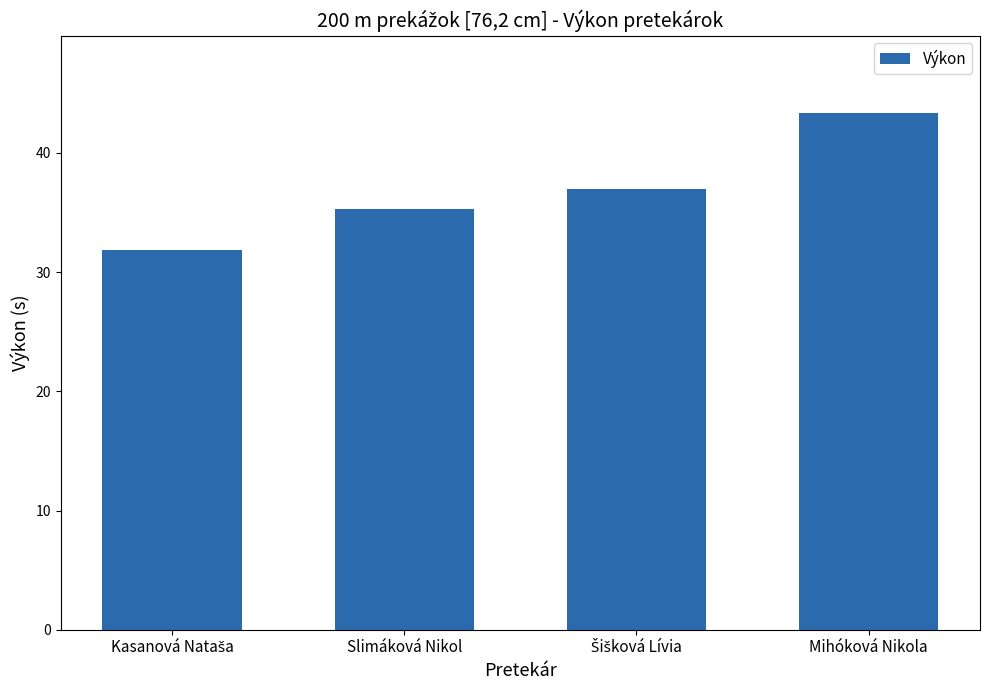

What is the value of the 3rd bar from the left?

37.0